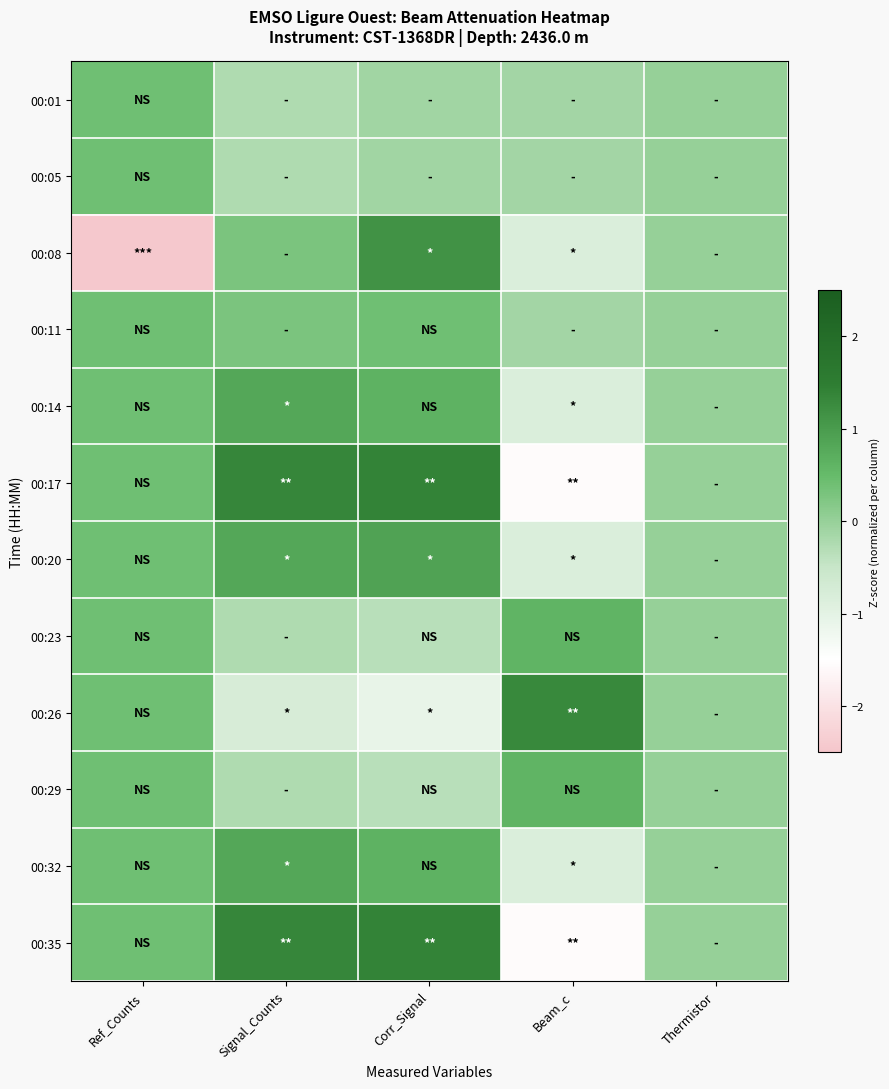

Which series has the widest spread of values?

00:08